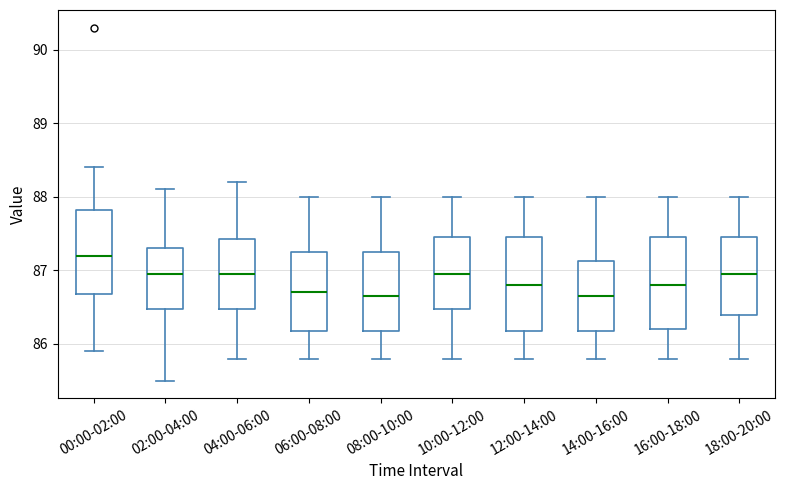

Where is the lower edge of the box for 00:00-02:00 on the y-axis? The values are not printed on the chart, so give them approximately, as read against the axis.

86.7